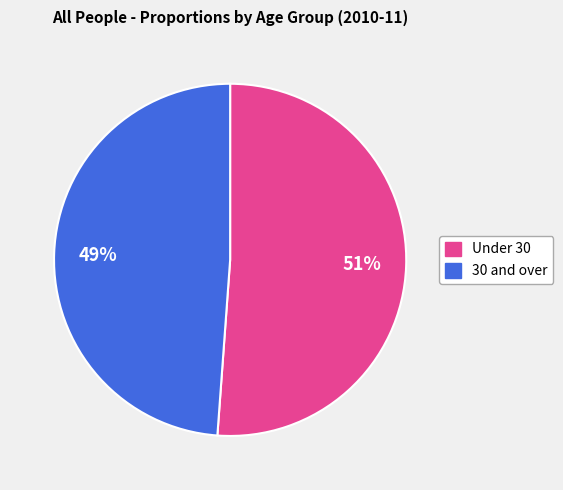

Count the number of slices in the pie.

2